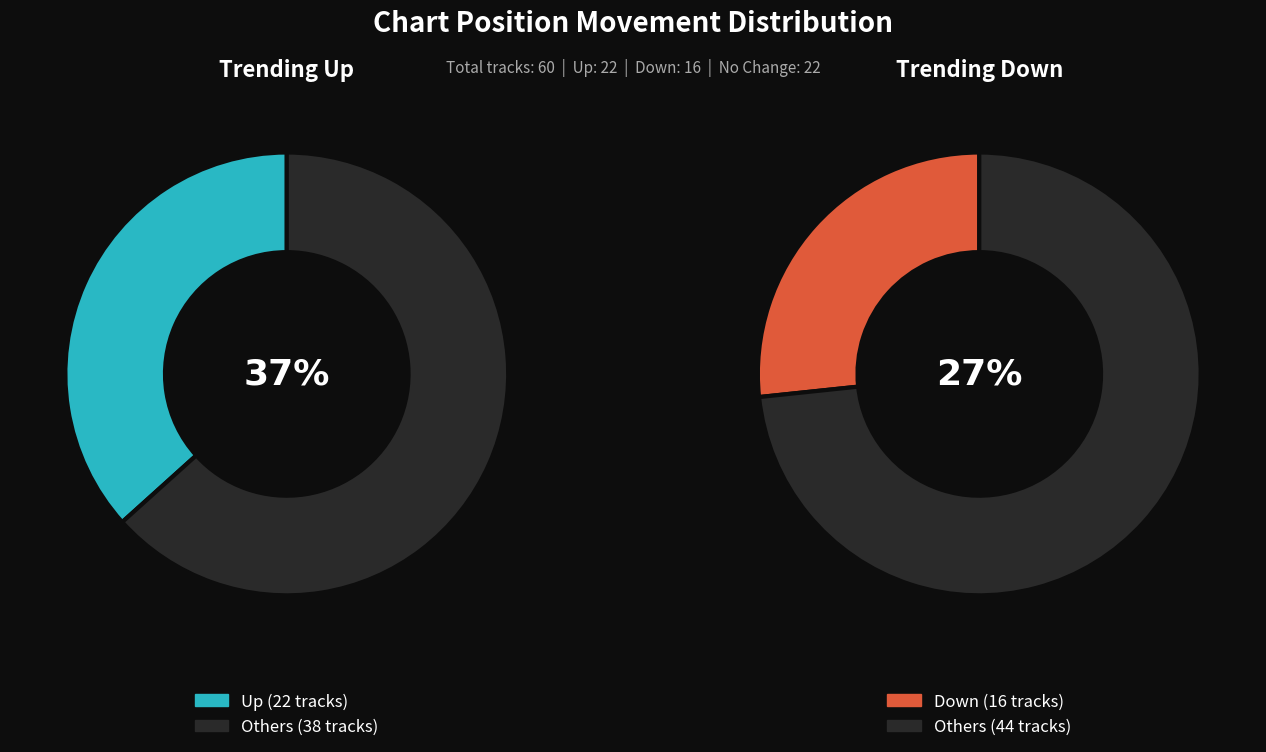

To the nearest percent, what is the difference between the largest and smallest slice percentages?

10%